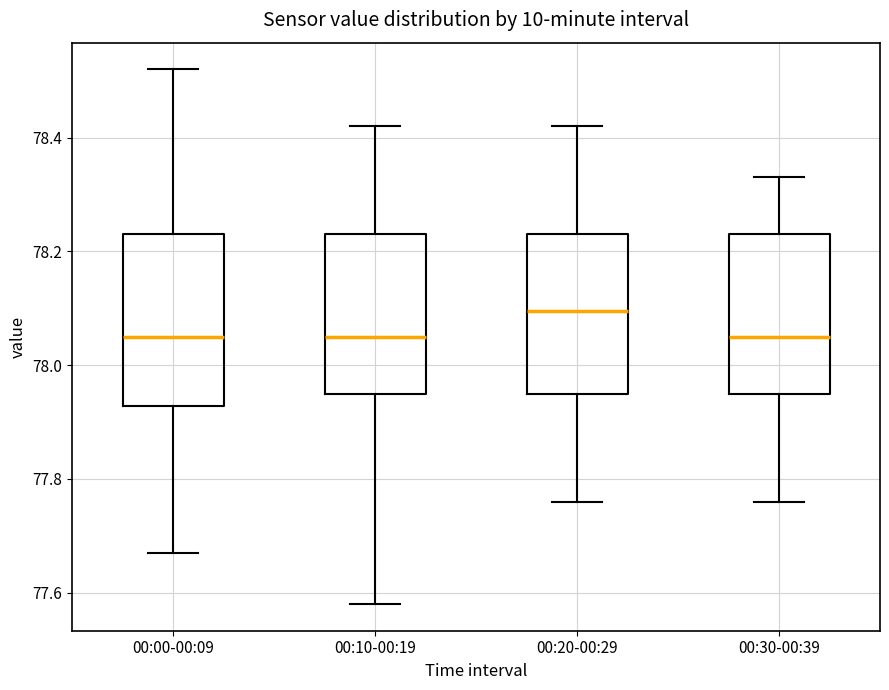

Reading left to right, read every box against the y-axis: the position of its median line, the range the box covers, and the ends of its whiskers. The values are not printed on the chart, so give them approximately, as read against the axis.

00:00-00:09: median 78.06, box 77.92 to 78.24, whiskers 77.68 to 78.52
00:10-00:19: median 78.06, box 77.96 to 78.24, whiskers 77.58 to 78.42
00:20-00:29: median 78.10, box 77.96 to 78.24, whiskers 77.76 to 78.42
00:30-00:39: median 78.06, box 77.96 to 78.24, whiskers 77.76 to 78.34